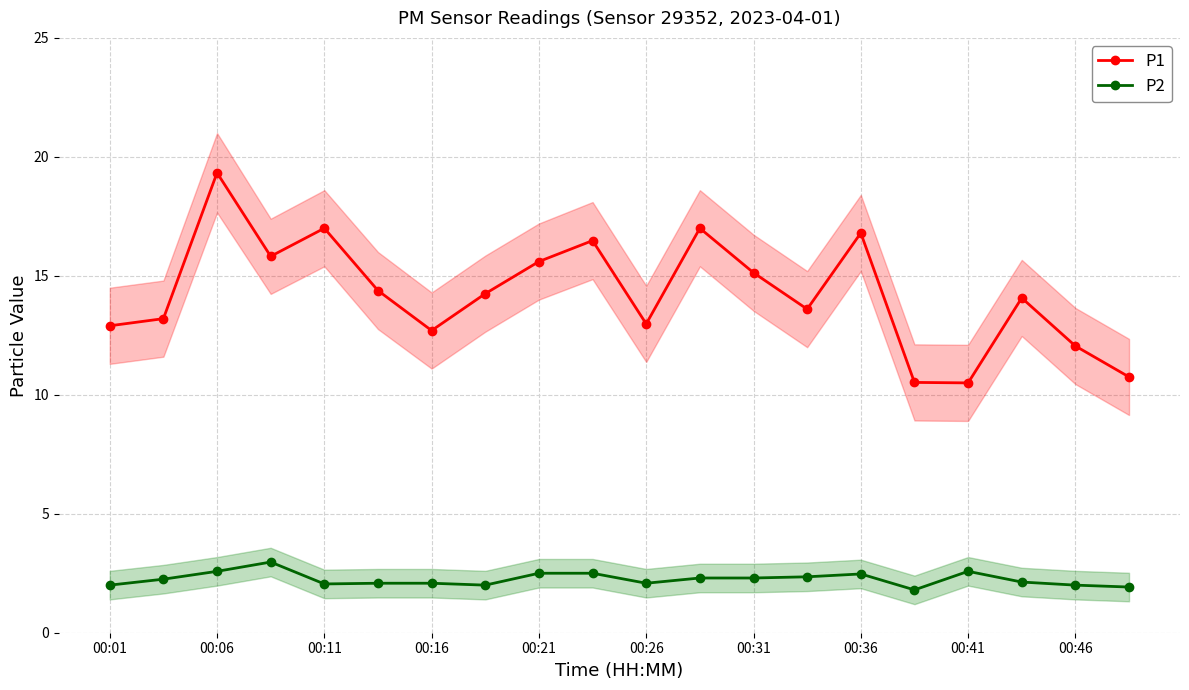

How many series are shown in this chart?

2